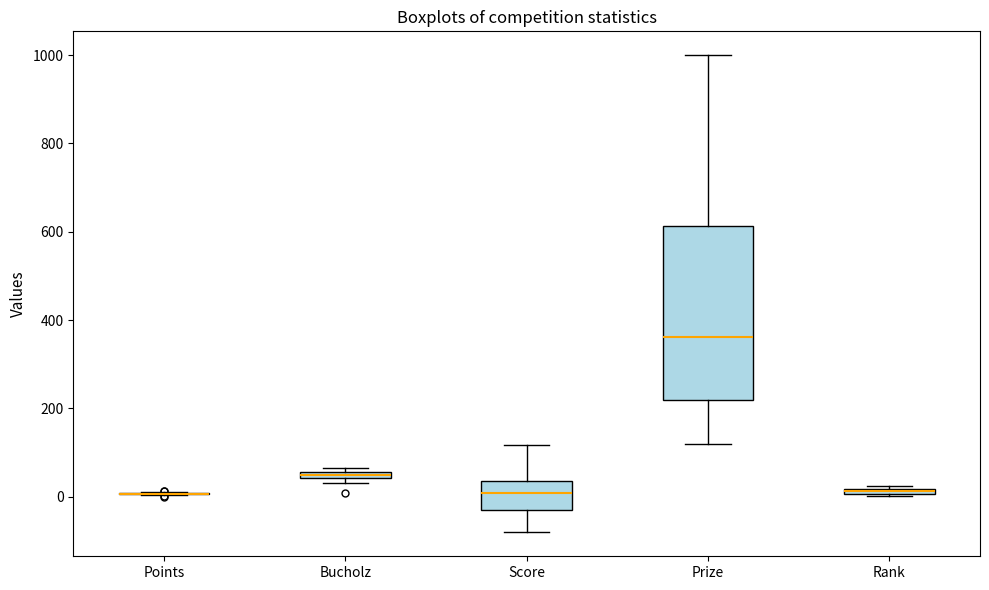

Which box is the tallest, from its lower edge to its upper edge?

Prize